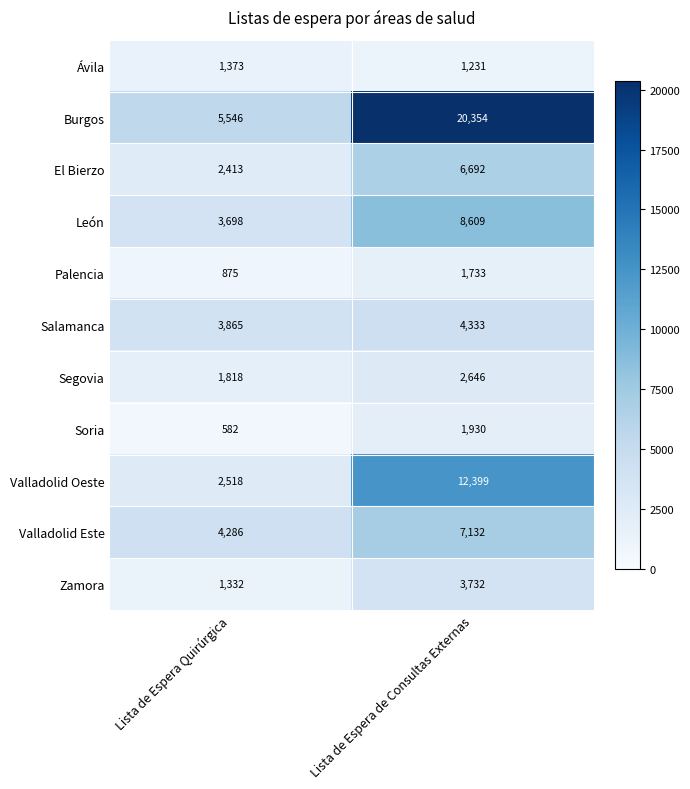

Reading left to right, extract all data points from this chart.

Ávila: Lista de Espera Quirúrgica=1373	Lista de Espera de Consultas Externas=1231
Burgos: Lista de Espera Quirúrgica=5546	Lista de Espera de Consultas Externas=20354
El Bierzo: Lista de Espera Quirúrgica=2413	Lista de Espera de Consultas Externas=6692
León: Lista de Espera Quirúrgica=3698	Lista de Espera de Consultas Externas=8609
Palencia: Lista de Espera Quirúrgica=875	Lista de Espera de Consultas Externas=1733
Salamanca: Lista de Espera Quirúrgica=3865	Lista de Espera de Consultas Externas=4333
Segovia: Lista de Espera Quirúrgica=1818	Lista de Espera de Consultas Externas=2646
Soria: Lista de Espera Quirúrgica=582	Lista de Espera de Consultas Externas=1930
Valladolid Oeste: Lista de Espera Quirúrgica=2518	Lista de Espera de Consultas Externas=12399
Valladolid Este: Lista de Espera Quirúrgica=4286	Lista de Espera de Consultas Externas=7132
Zamora: Lista de Espera Quirúrgica=1332	Lista de Espera de Consultas Externas=3732